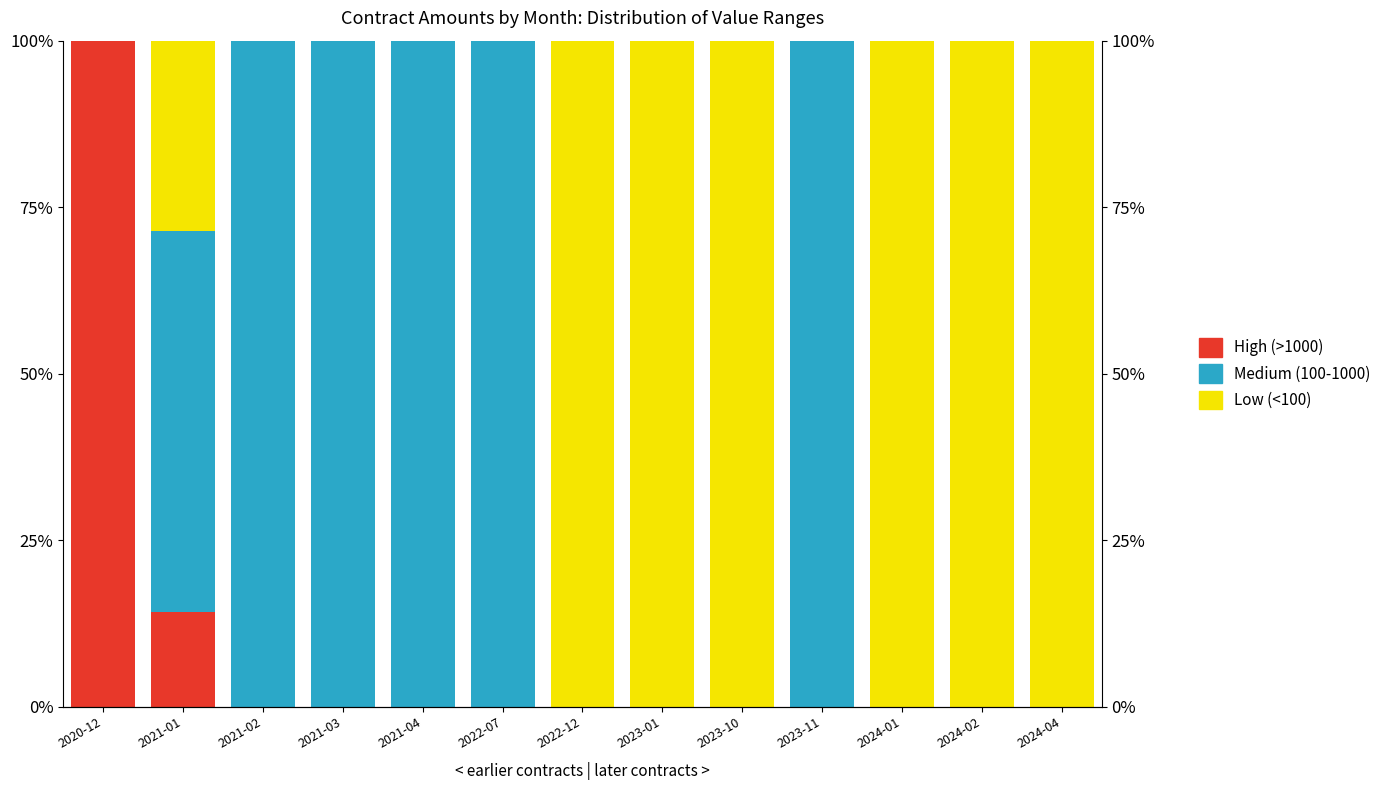

At how many categories does at least one series exceed 21?

13